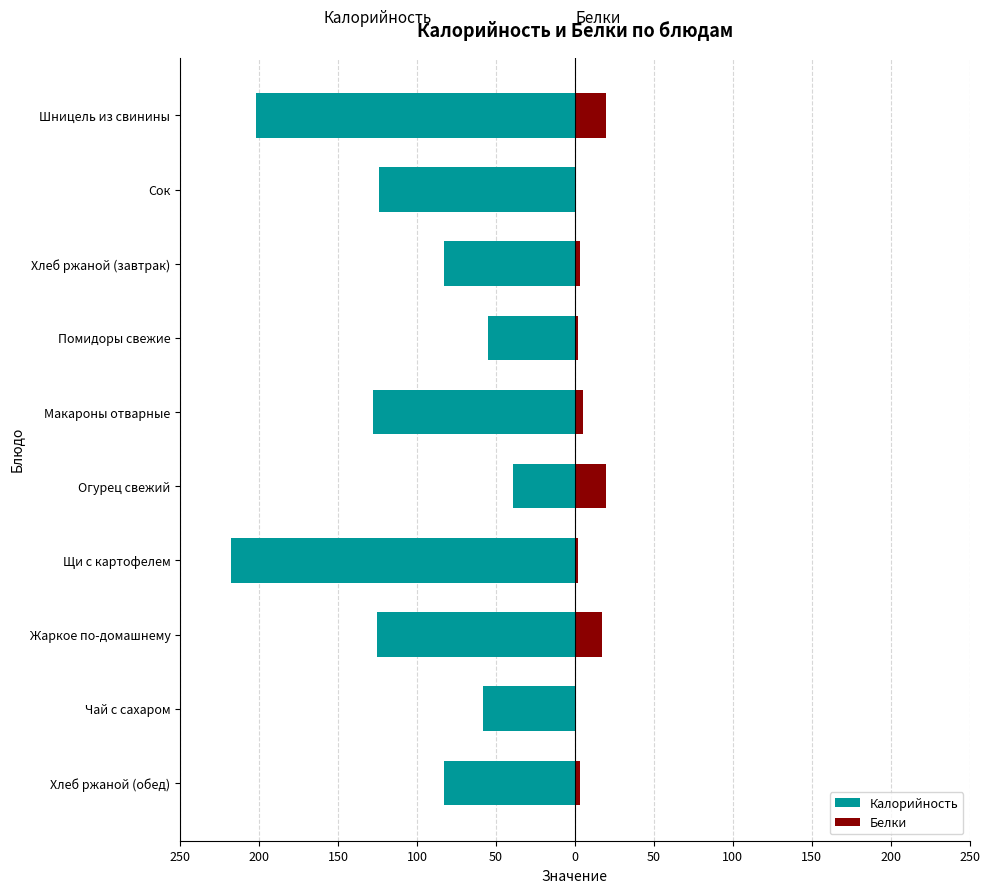

How many groups of bars are there?

10